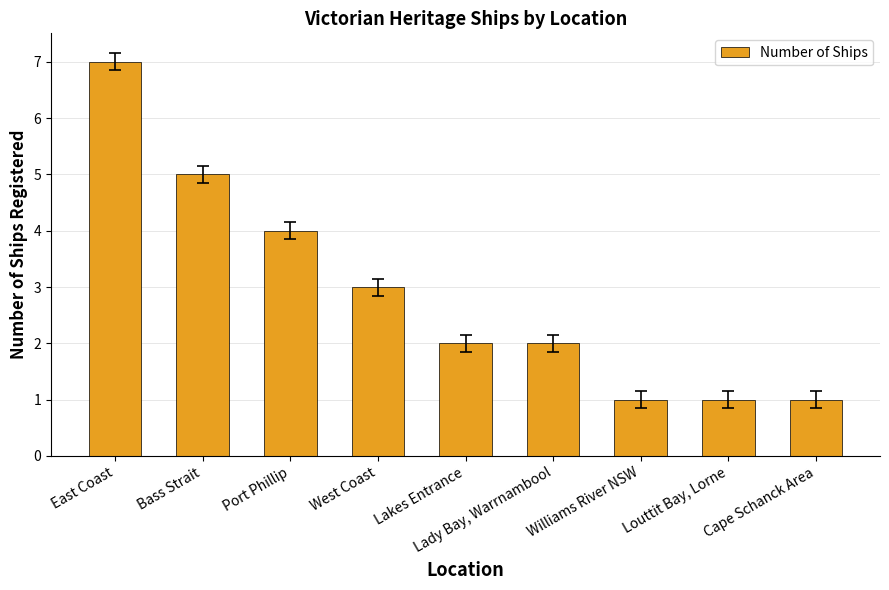

Is it true that the value at Louttit Bay, Lorne is 1?

True